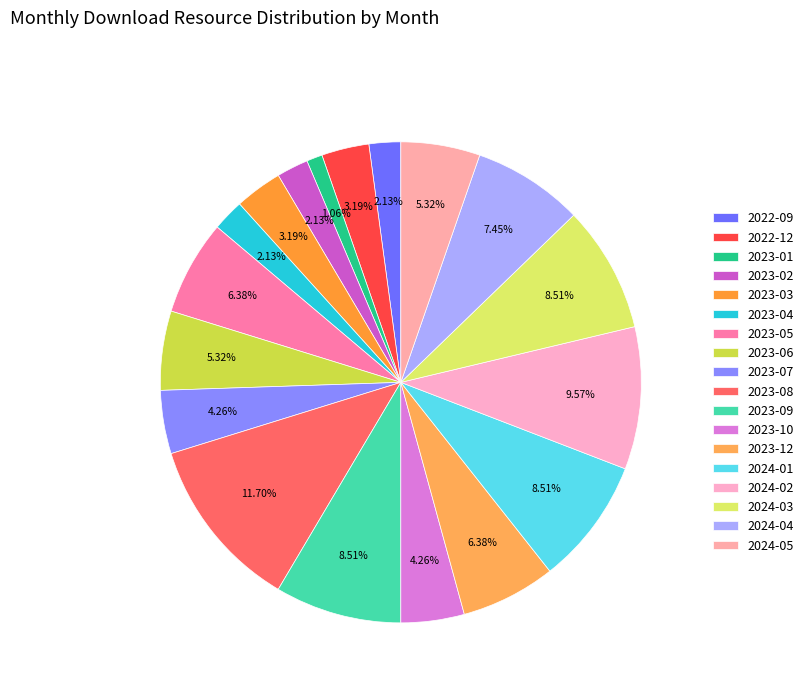

How many segments does this pie chart have?

18